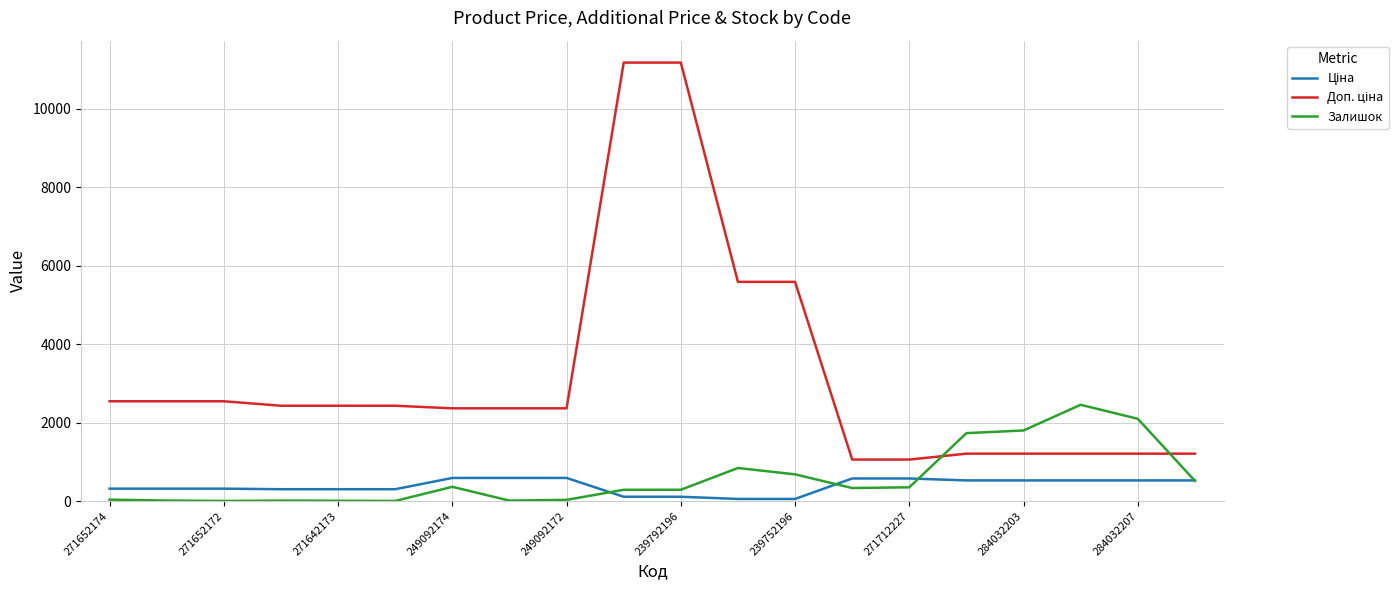

What is the greatest value displayed?

11182.0